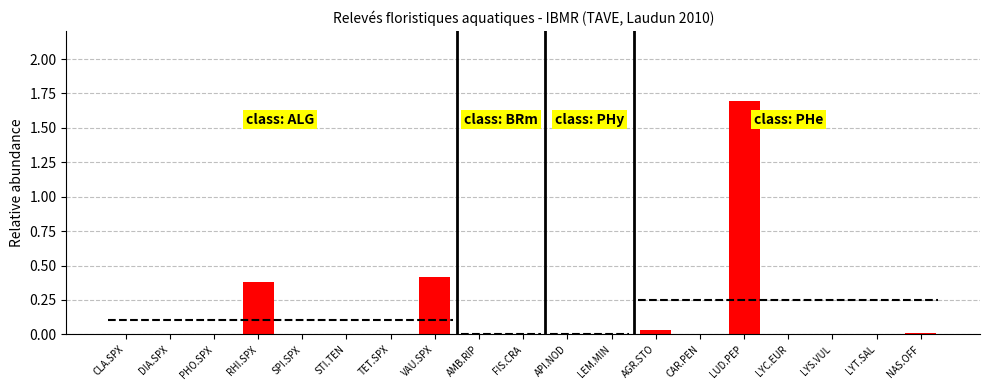

Is it true that the value at LUD.PEP is 2.9?

False